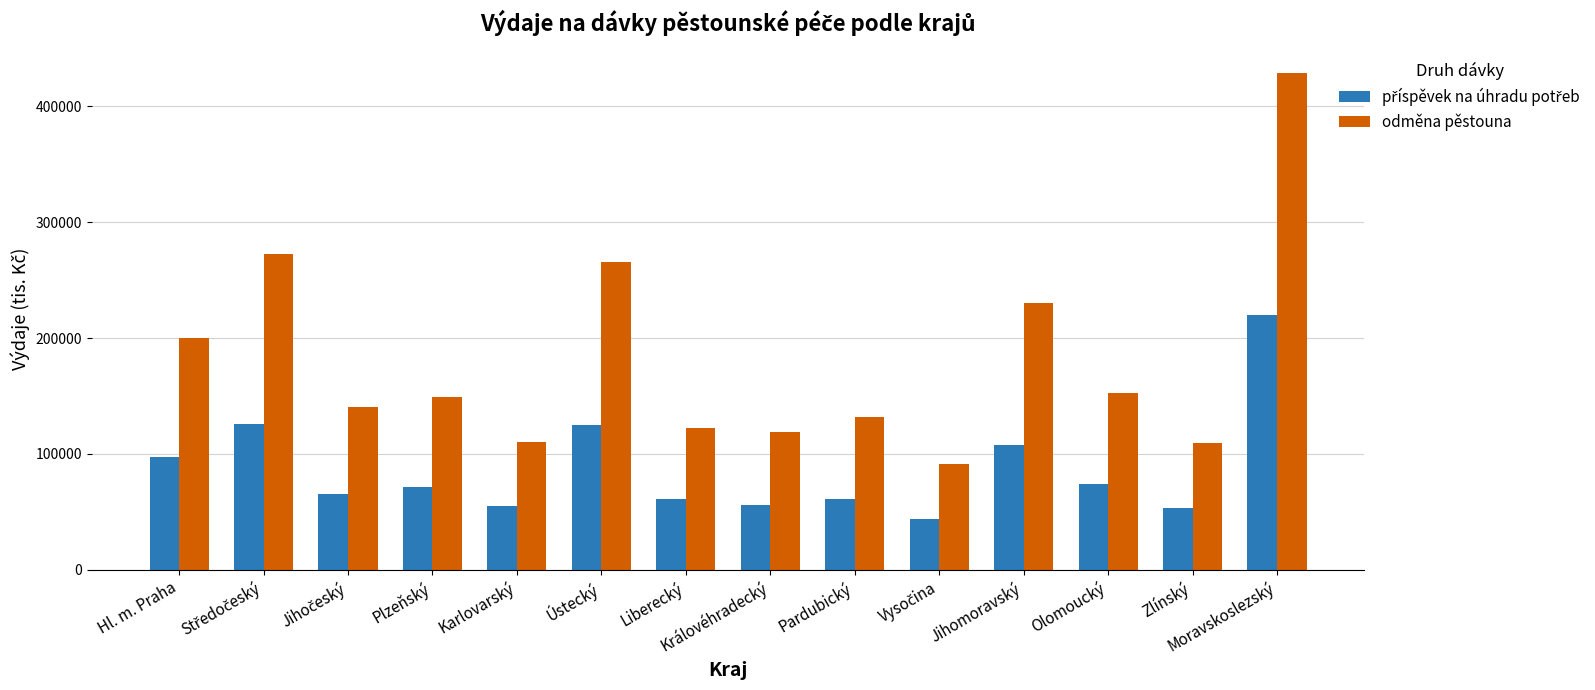

What is the label of the 14th bar from the left?

Moravskoslezský